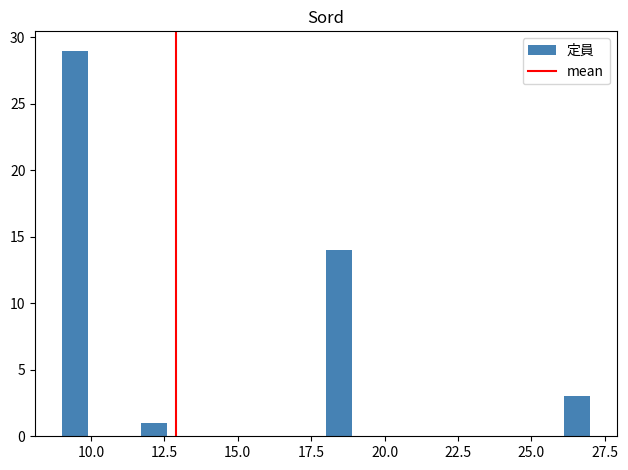

Read against the x-axis, roughly where is the centre of the tallest bar?

9.5